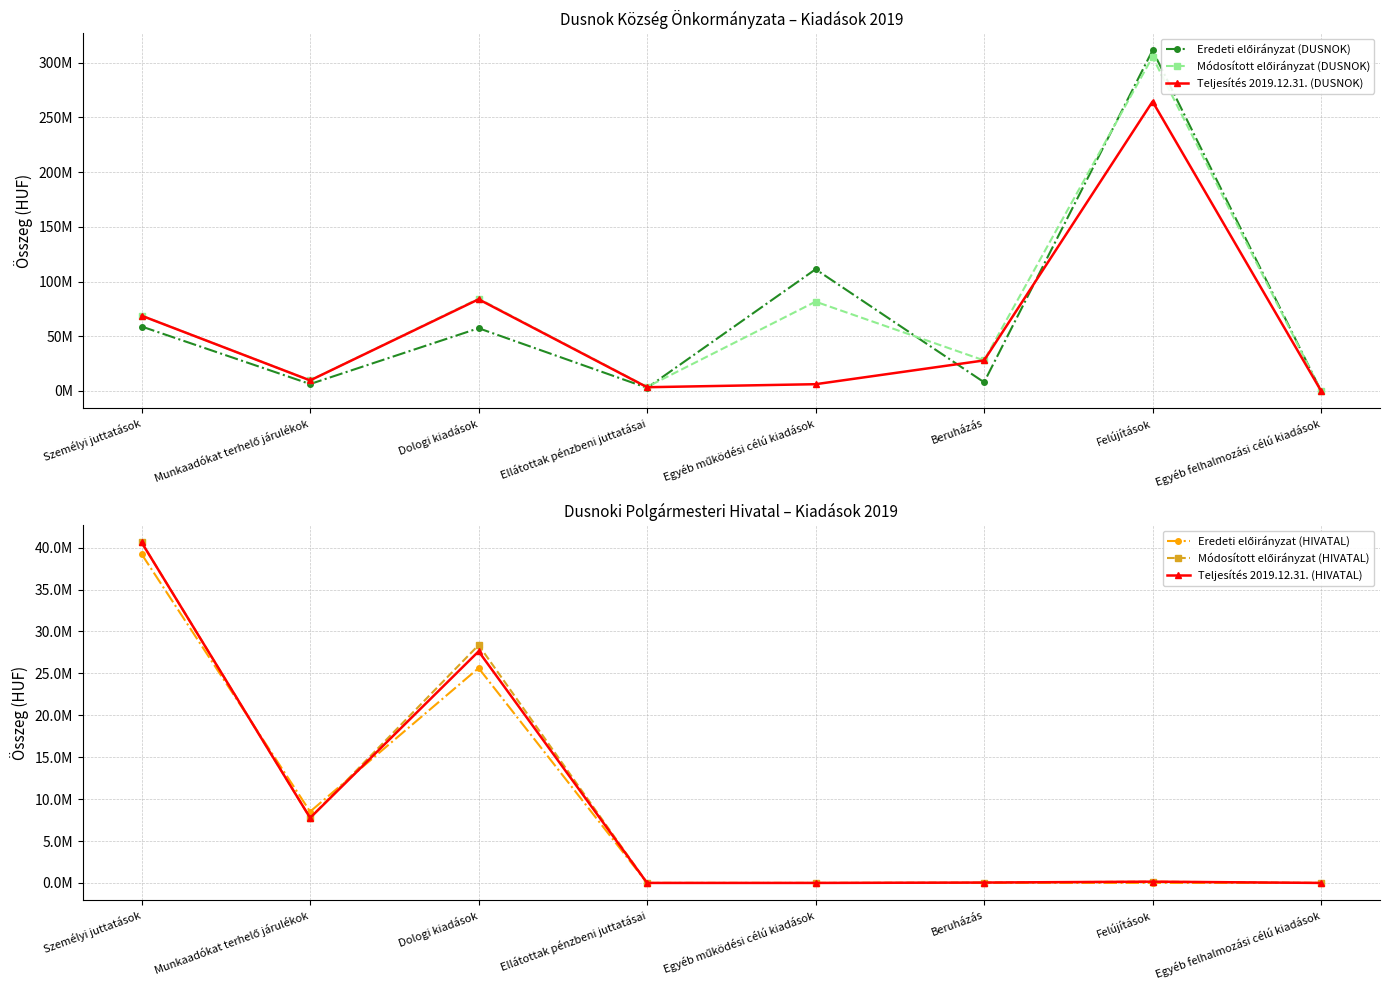

Which series changed the most between Munkaadókat terhelő járulékok and Egyéb felhalmozási célú kiadások?

Módosított előirányzat (DUSNOK)